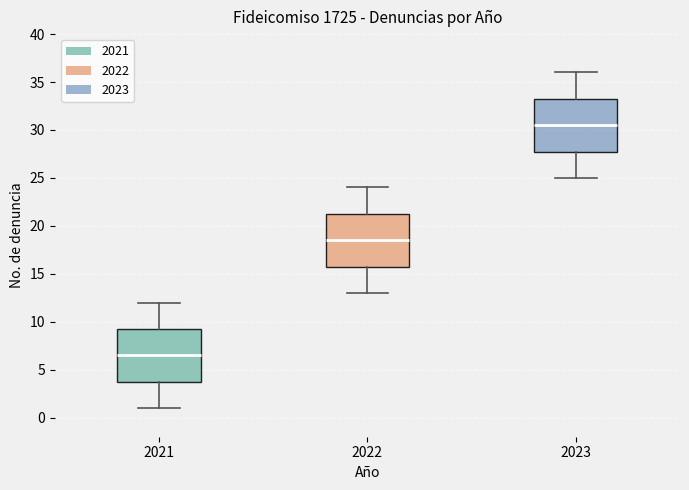

Which box's median line is the lowest?

2021